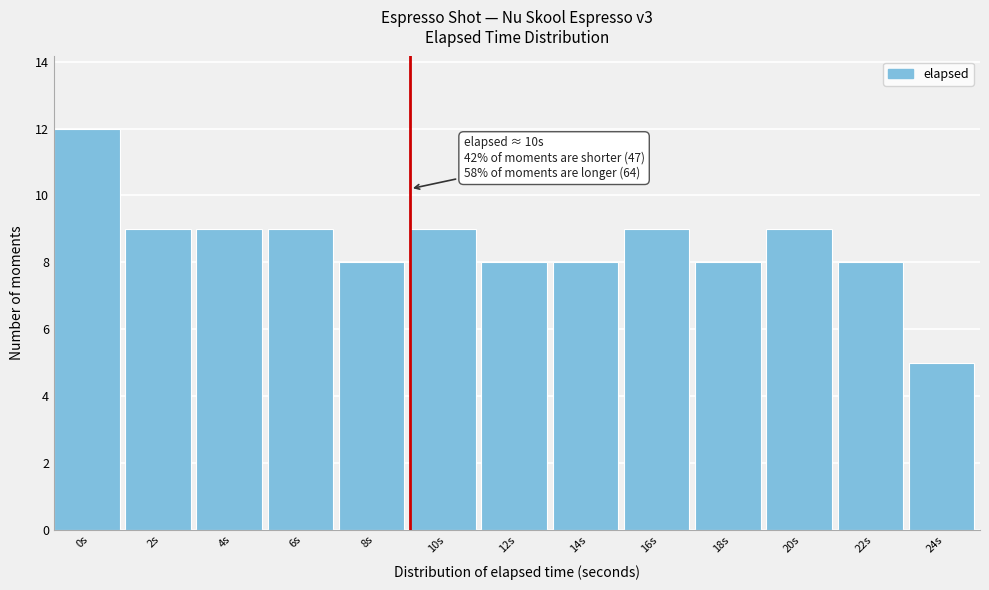

Reading left to right, extract all data points from this chart.

0s=12	2s=9	4s=9	6s=9	8s=8	10s=9	12s=8	14s=8	16s=9	18s=8	20s=9	22s=8	24s=5